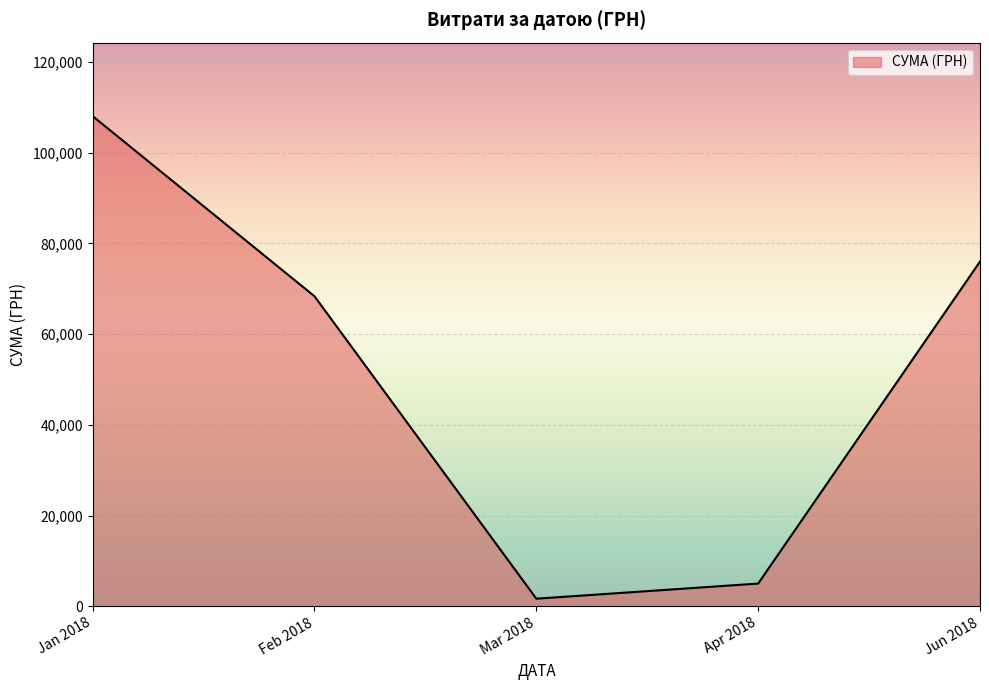

List the labels in order of value, largest first.

Jan 2018, Jun 2018, Feb 2018, Apr 2018, Mar 2018